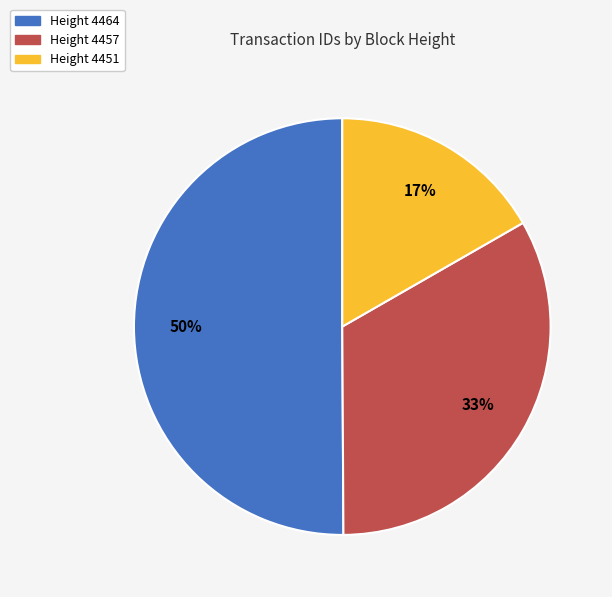

To the nearest percent, what is the average slice percentage?

33%